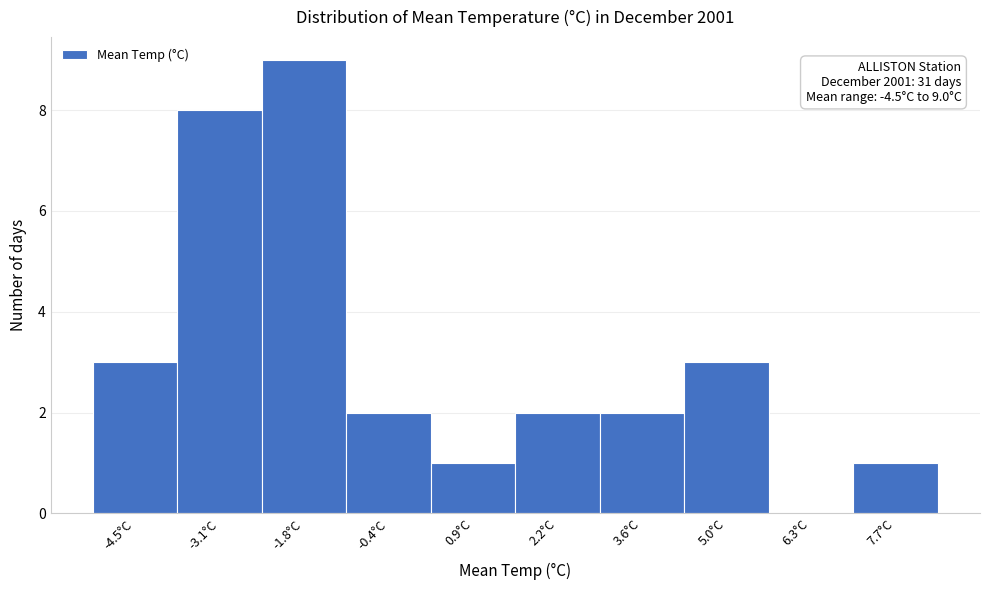

Reading left to right, what are all the values shown in this chart?

-4.5°C=3	-3.1°C=8	-1.8°C=9	-0.4°C=2	0.9°C=1	2.2°C=2	3.6°C=2	5.0°C=3	6.3°C=0	7.7°C=1